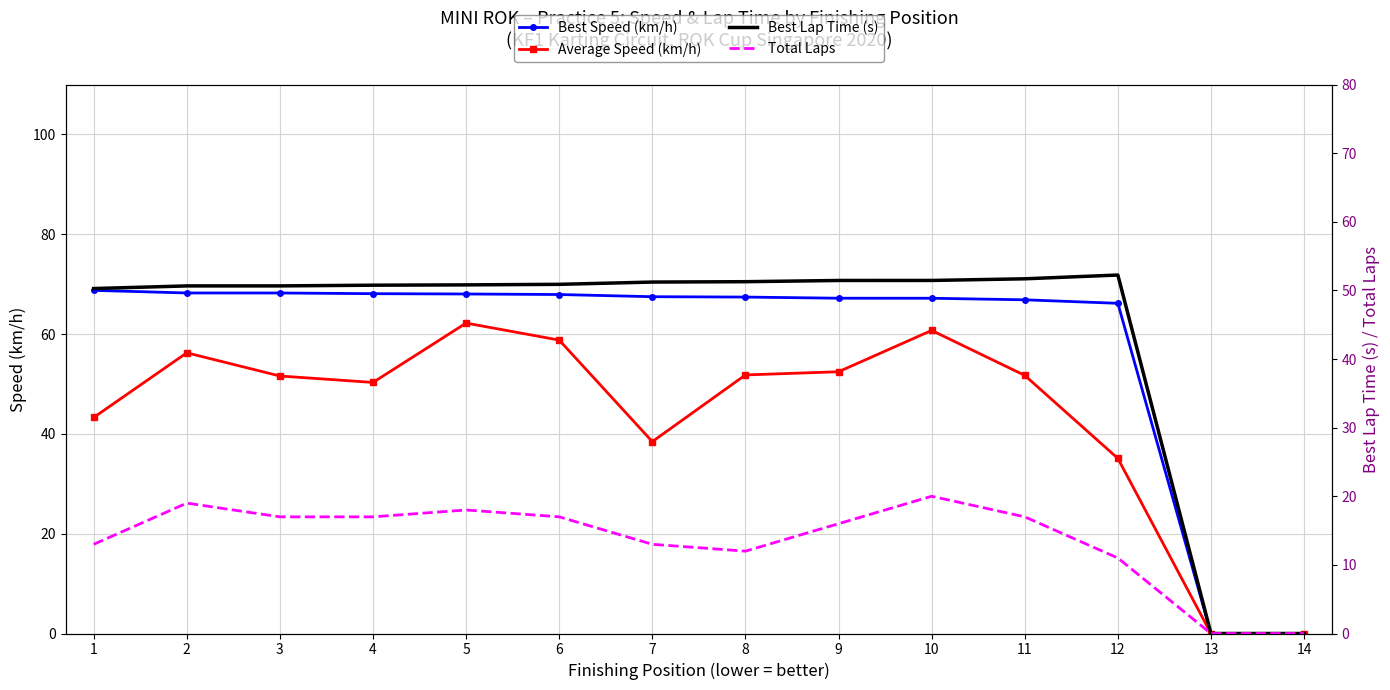

What is the sum of all Average Speed (km/h) values?

612.6